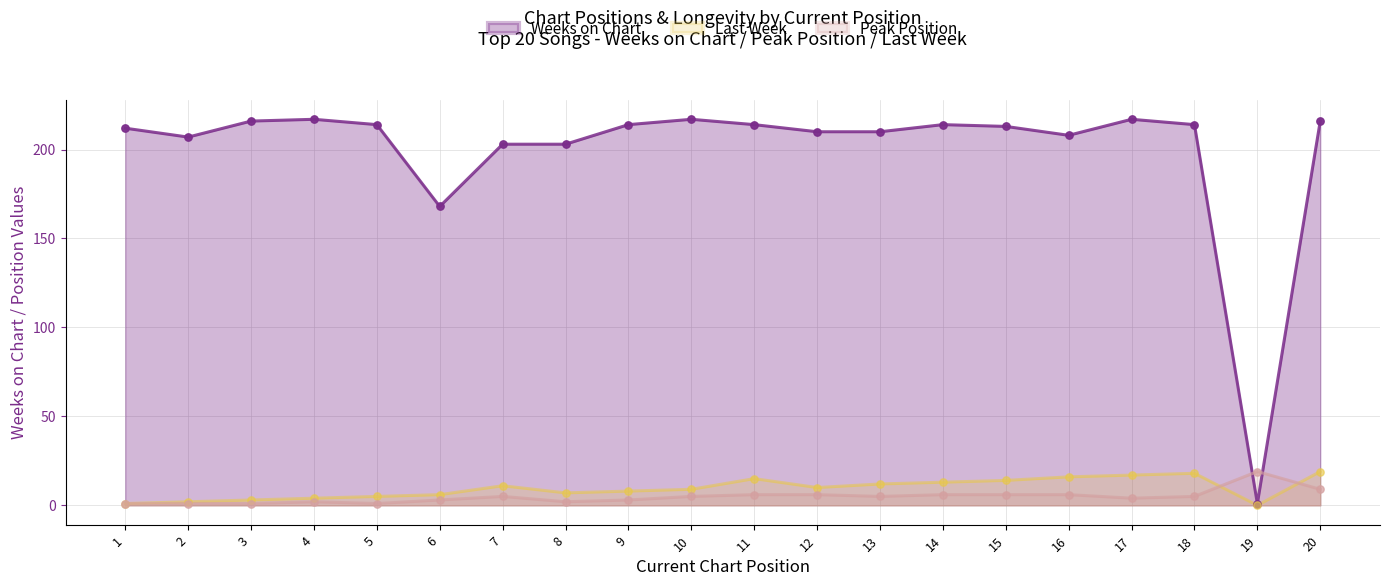

At which category is the sum across all series the highest?

20